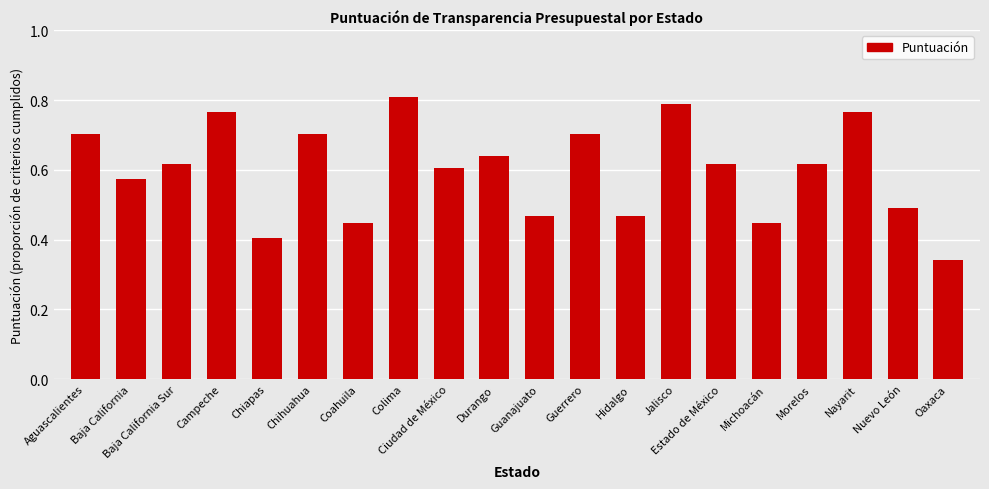

At which label is the value closest to 0?

Oaxaca